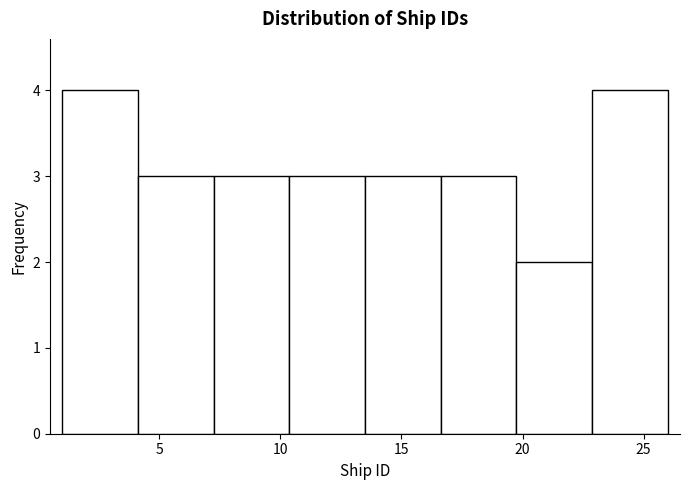

Reading left to right, transcribe this chart: for each bar, give the range it covers on the x-axis and its height. Neither the bar edges nor the heights are printed on the chart, so give them approximately, as read against the axes.

1.0 to 4.0: 4
4.0 to 7.5: 3
7.5 to 10.5: 3
10.5 to 13.5: 3
13.5 to 16.5: 3
16.5 to 20.0: 3
20.0 to 23.0: 2
23.0 to 26.0: 4